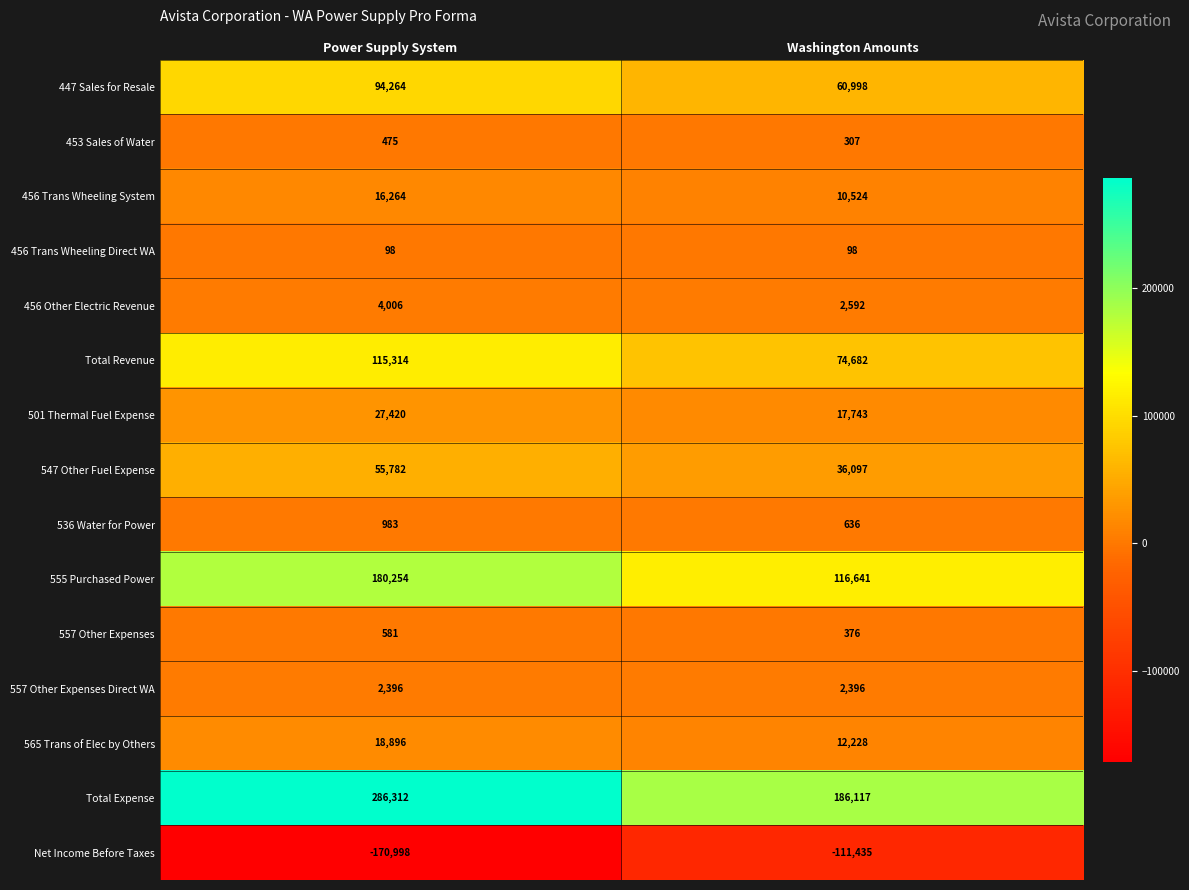

At which label is 501 Thermal Fuel Expense closest to 22581?

Washington Amounts